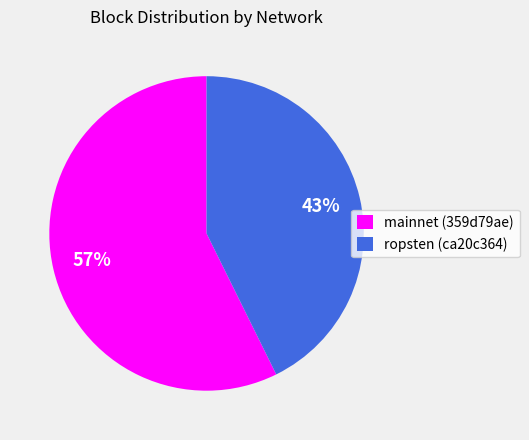

What percentage is the ropsten (ca20c364) slice, to the nearest percent?

43%